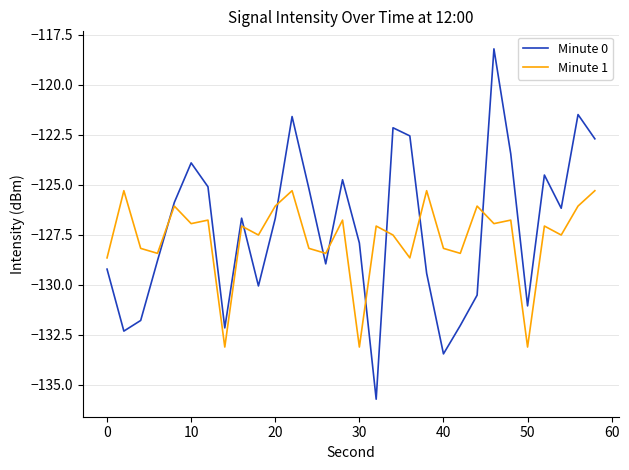

Rank the series by their maximum value, from highest to lowest.

Minute 0, Minute 1